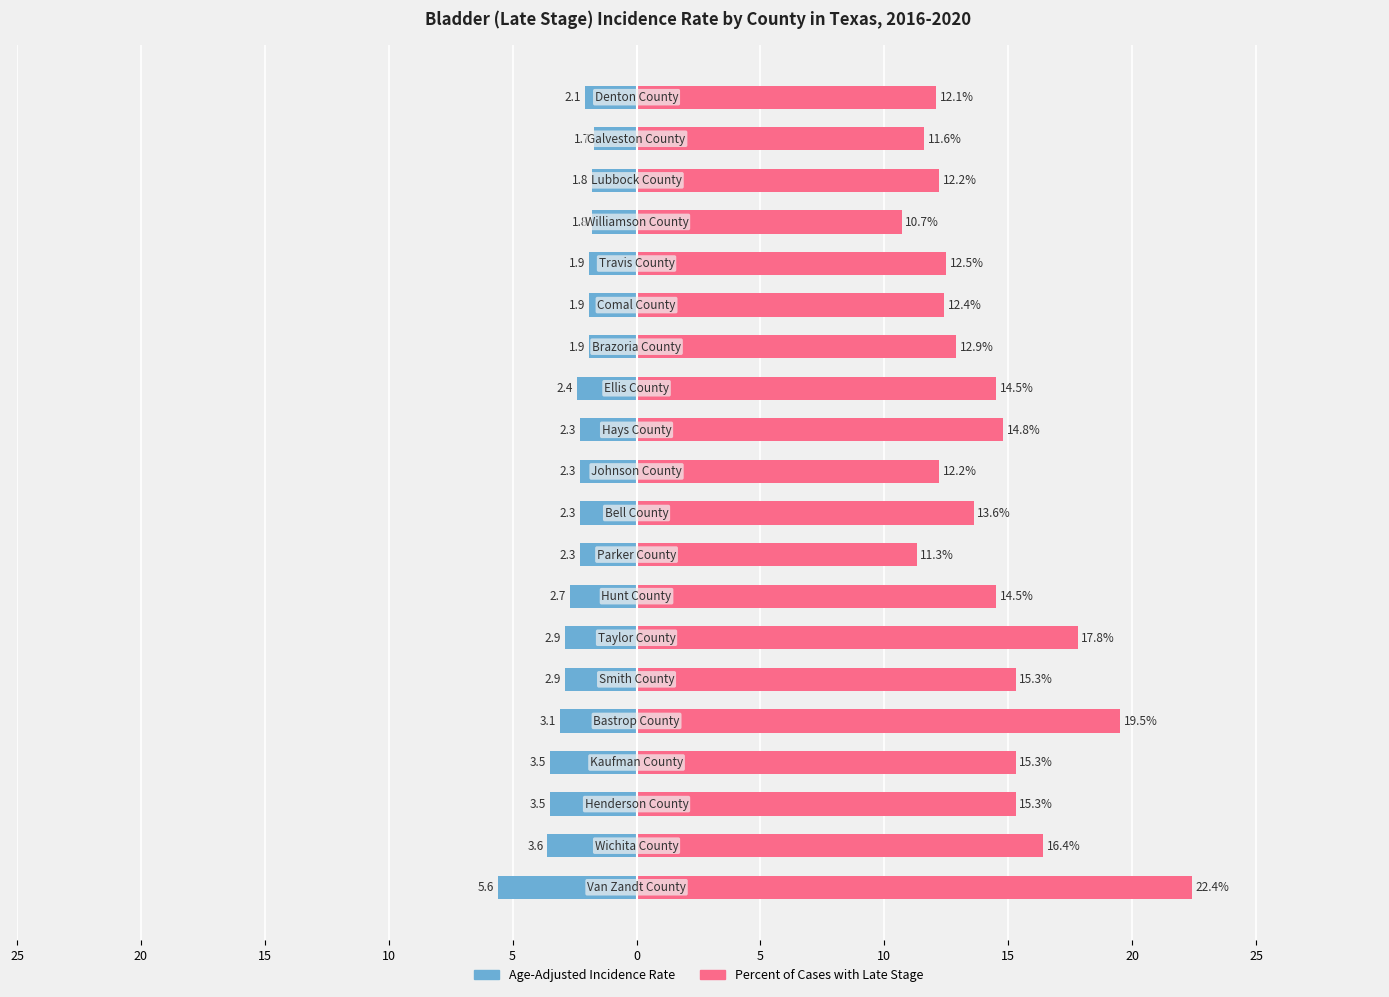

Reading left to right, extract all data points from this chart.

Age-Adjusted Incidence Rate: -5.6	-3.6	-3.5	-3.5	-3.1	-2.9	-2.9	-2.7	-2.3	-2.3	-2.3	-2.3	-2.4	-1.9	-1.9	-1.9	-1.8	-1.8	-1.7	-2.1
Percent Late Stage: 22.4	16.4	15.3	15.3	19.5	15.3	17.8	14.5	11.3	13.6	12.2	14.8	14.5	12.9	12.4	12.5	10.7	12.2	11.6	12.1